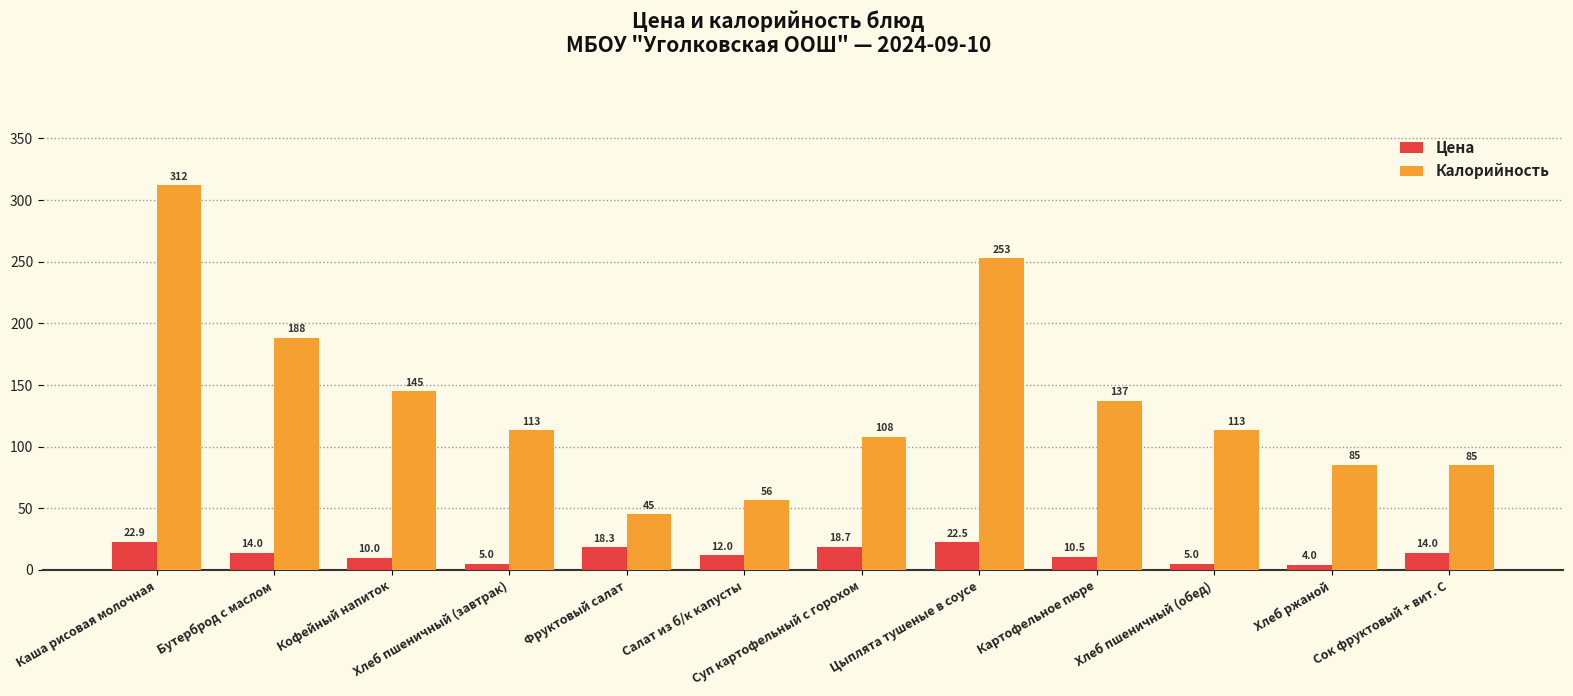

What is the sum of the Цена values at Сок фруктовый + вит. С and Каша рисовая молочная?

36.9